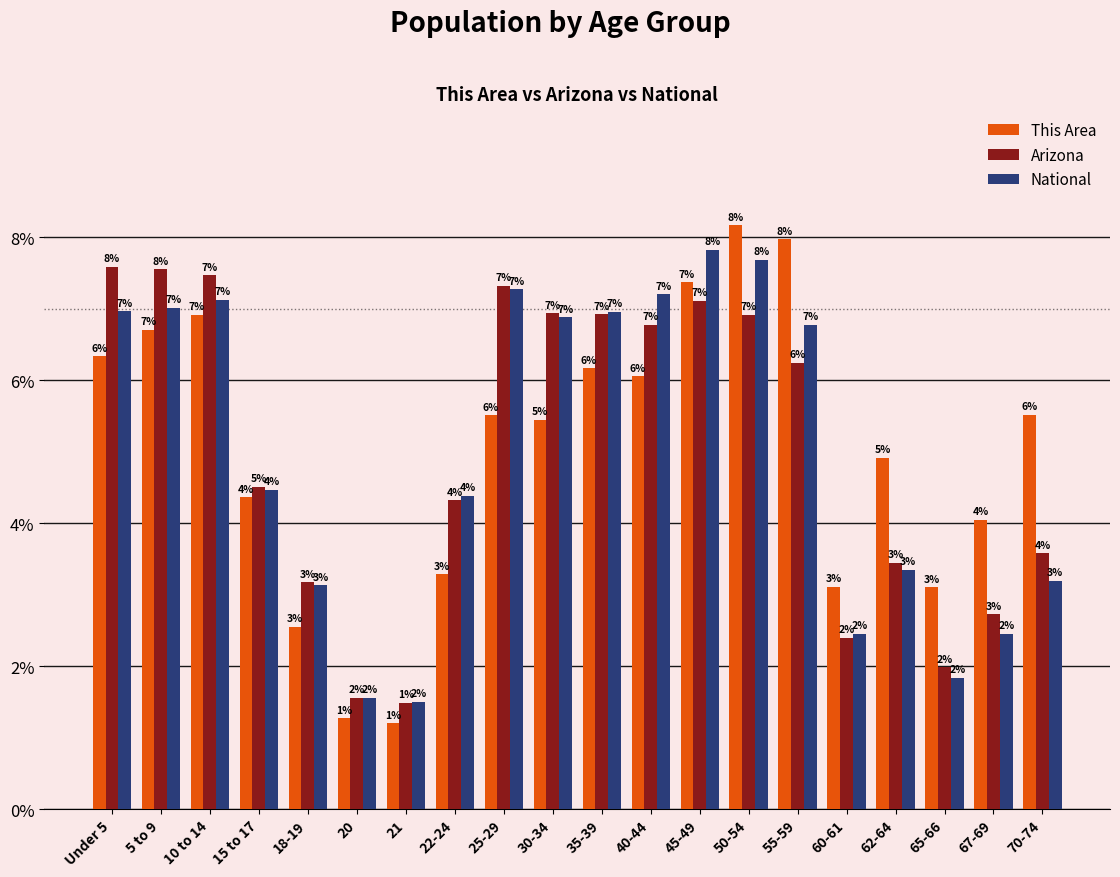

What is the label of the 15th bar from the left?

55-59